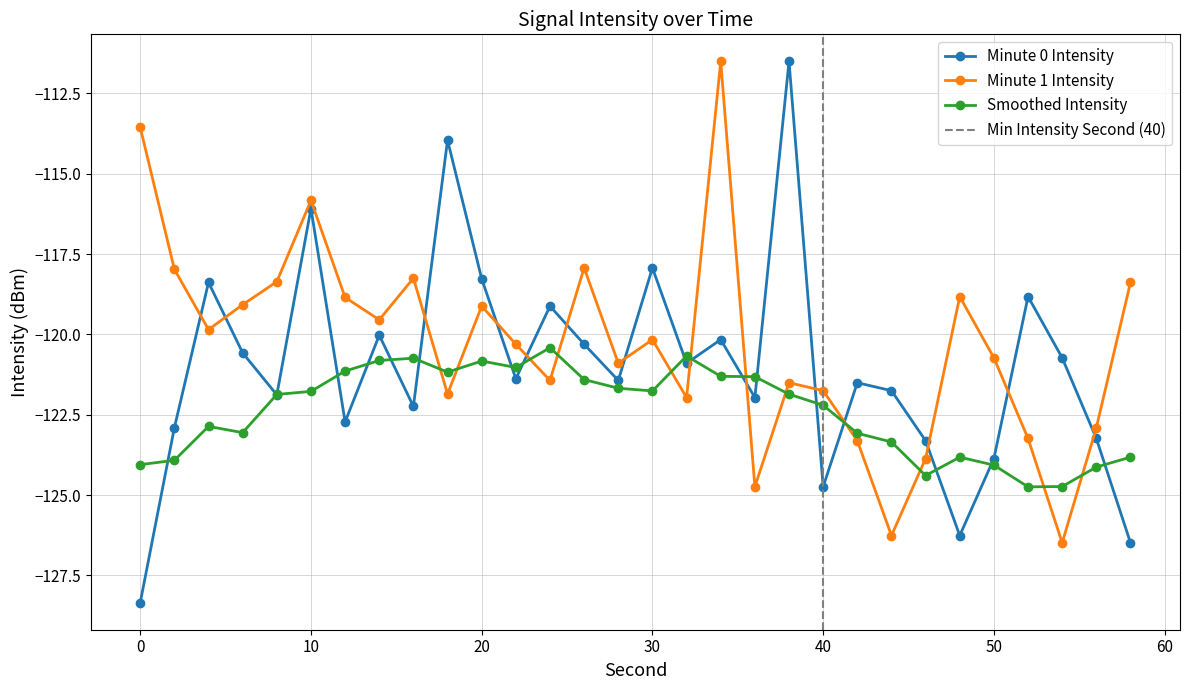

True or false: Minute 0 Intensity has more than 0 interior local peaks.

True